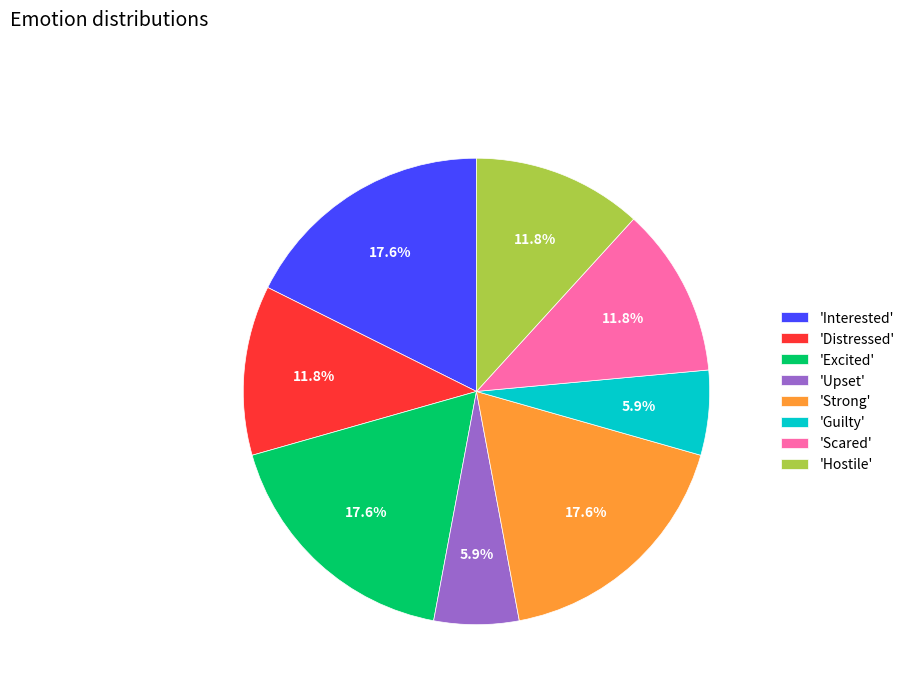

Is the sum of 'Strong' and 'Distressed' greater than half?

No